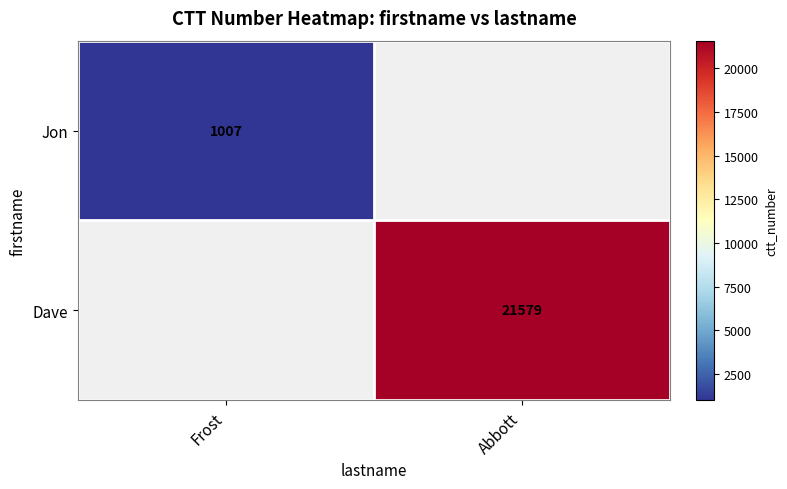

The Jon series shows 1007 at Frost. True or false?

True